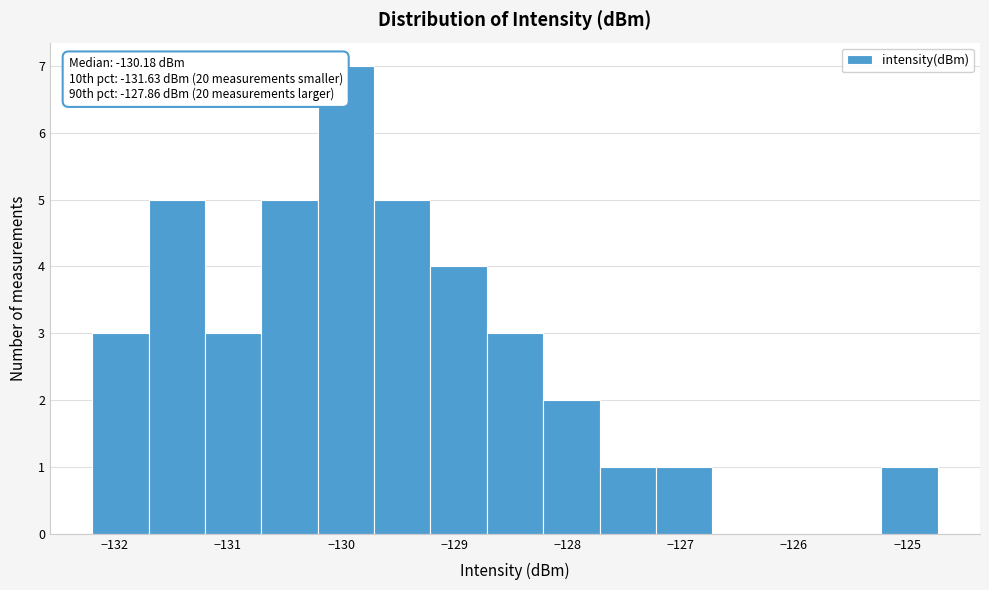

Which range on the x-axis has the tallest bar?

-130.2 to -129.7